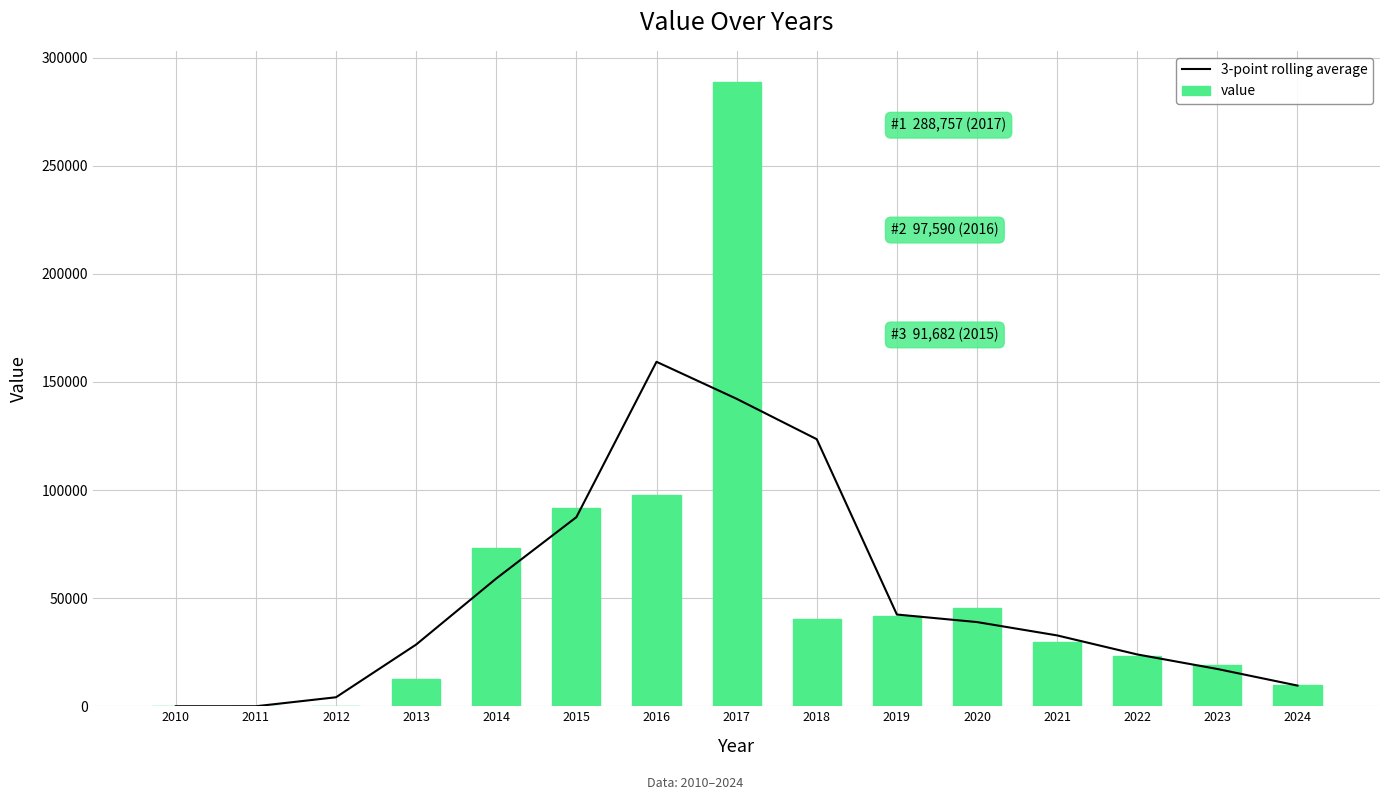

Where is 3-point rolling average nearest to the value 79671?

2015